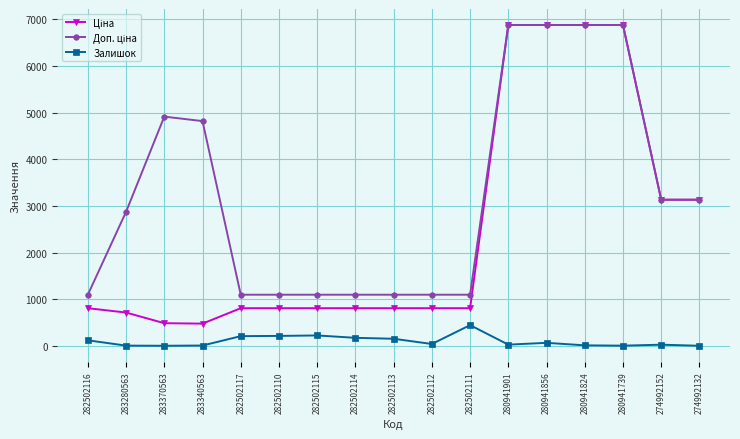

How many lines are shown in the chart?

3